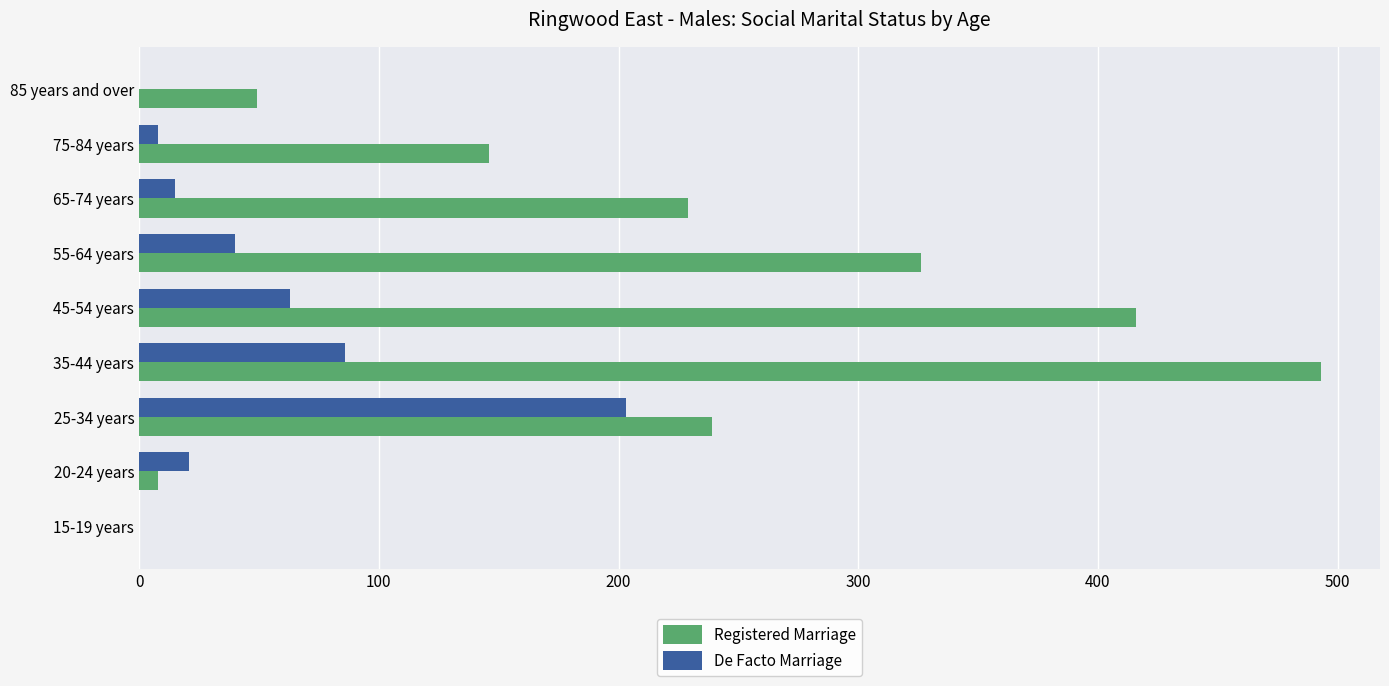

What is the average value of the De Facto Marriage series?

48